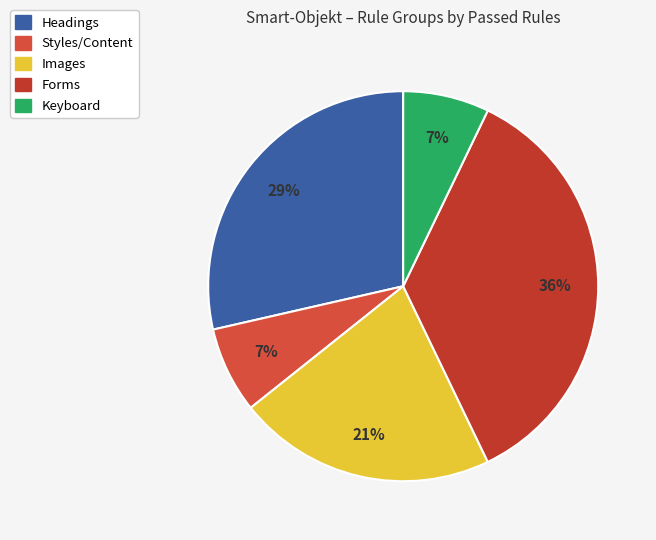

Count the number of slices in the pie.

5